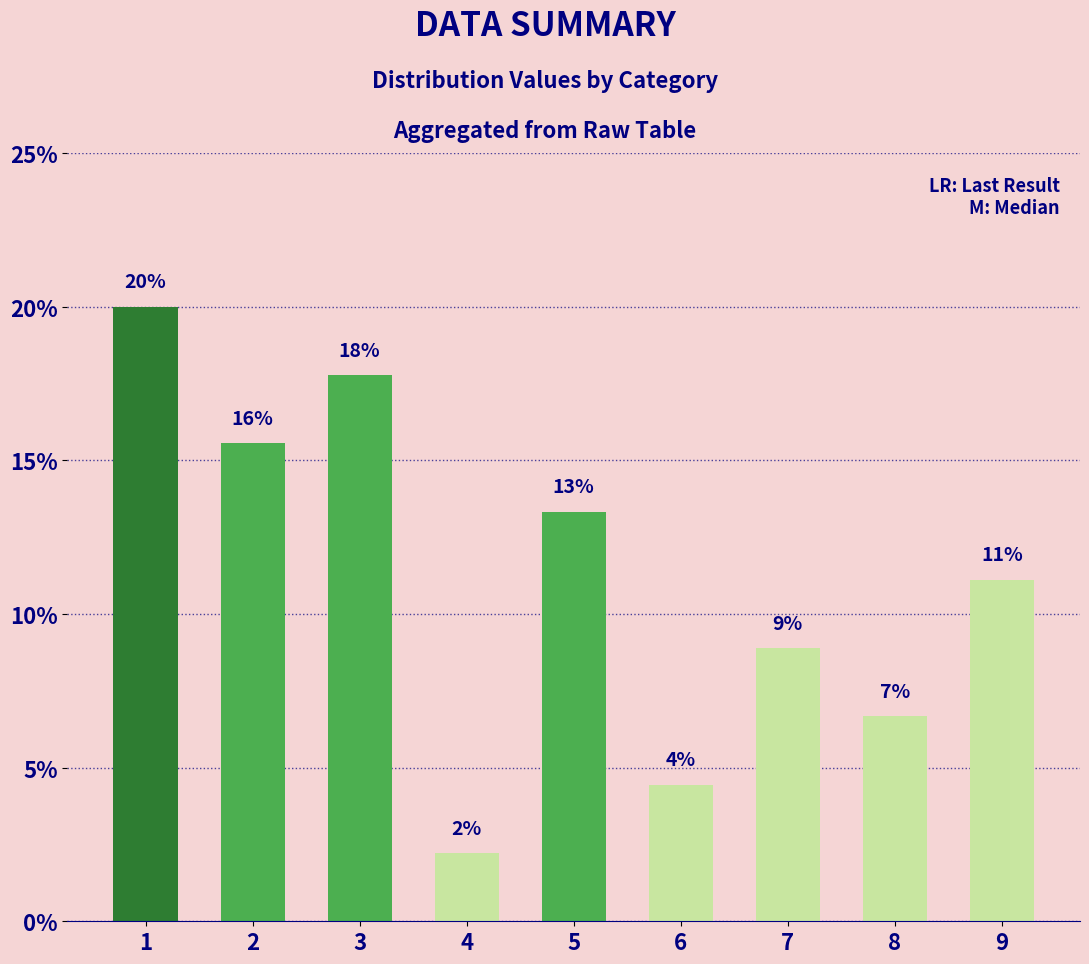

Does the chart contain any negative values?

No